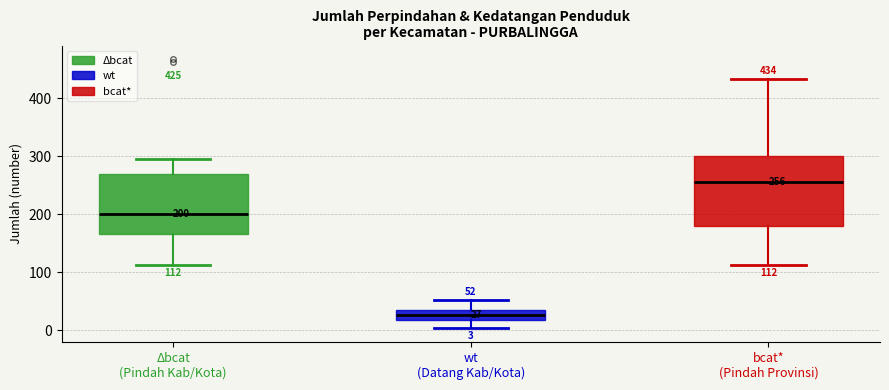

Comparing the boxes themselves (not the whiskers), which one is the tallest?

bcat* (Pindah Provinsi)